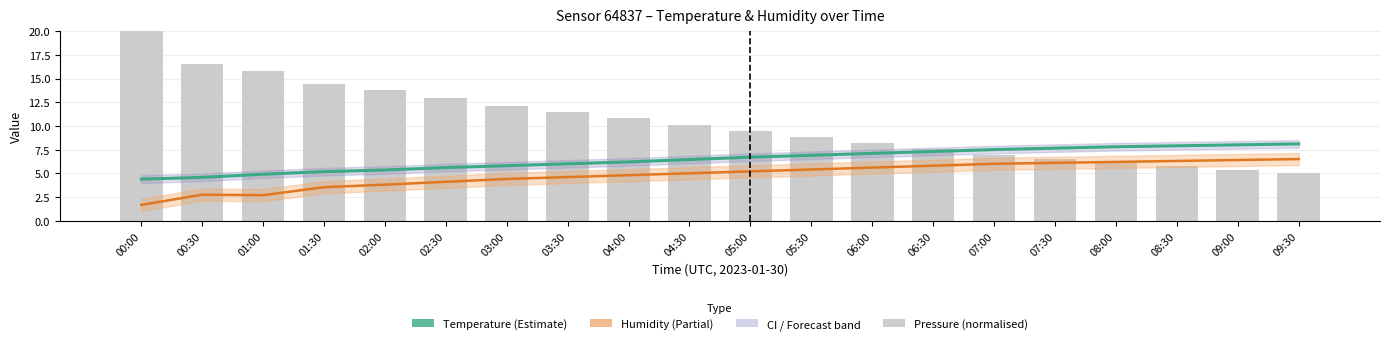

Reading left to right, what are all the values shown in this chart?

humidity (shifted): 1.7	2.7	2.7	3.5	3.8	4.1	4.4	4.6	4.8	5.0	5.2	5.4	5.6	5.8	6.0	6.1	6.2	6.3	6.4	6.5
temperature: 4.4	4.6	4.9	5.2	5.3	5.6	5.8	6.0	6.2	6.5	6.7	6.9	7.1	7.3	7.5	7.7	7.8	7.9	8.0	8.1
pressure (normalised): 20.0	16.6	15.8	14.5	13.8	13.0	12.2	11.5	10.8	10.1	9.5	8.8	8.2	7.5	6.9	6.5	6.1	5.8	5.4	5.0